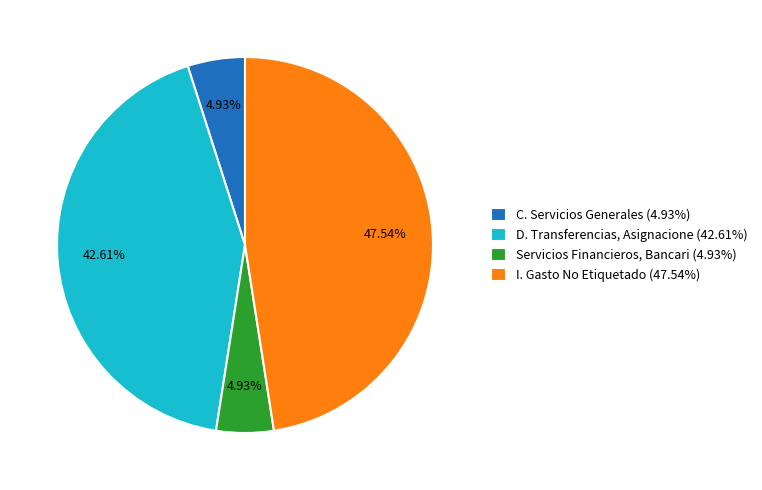

Do C. Servicios Generales (4.93%) and Servicios Financieros, Bancari (4.93%) together represent more than half of the pie?

No